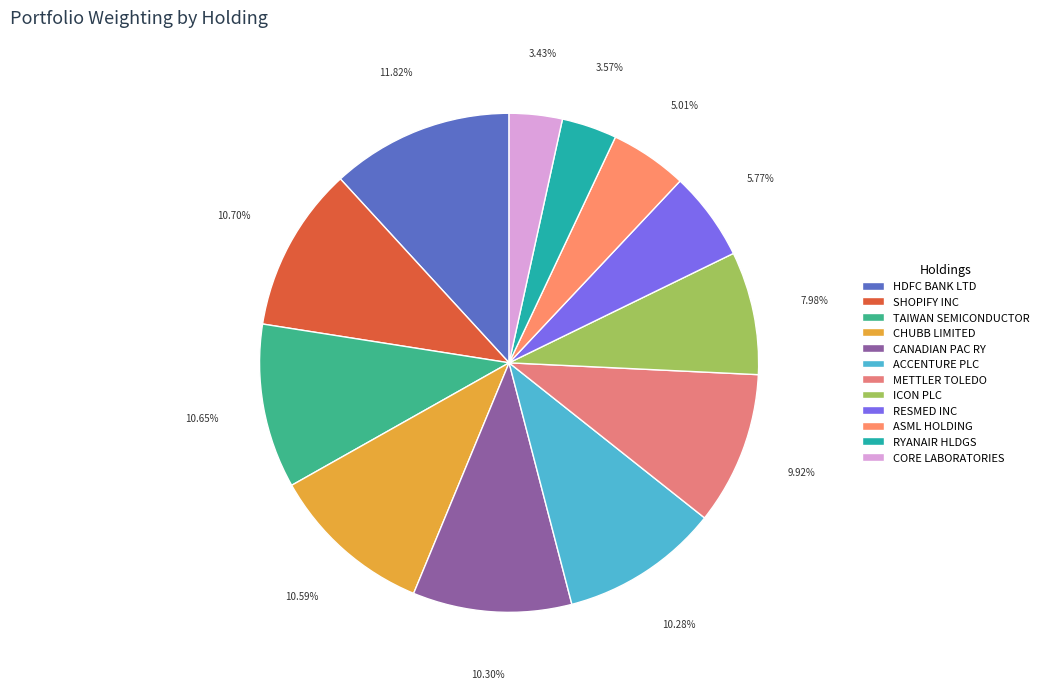

To the nearest percent, what is the average slice percentage?

8%